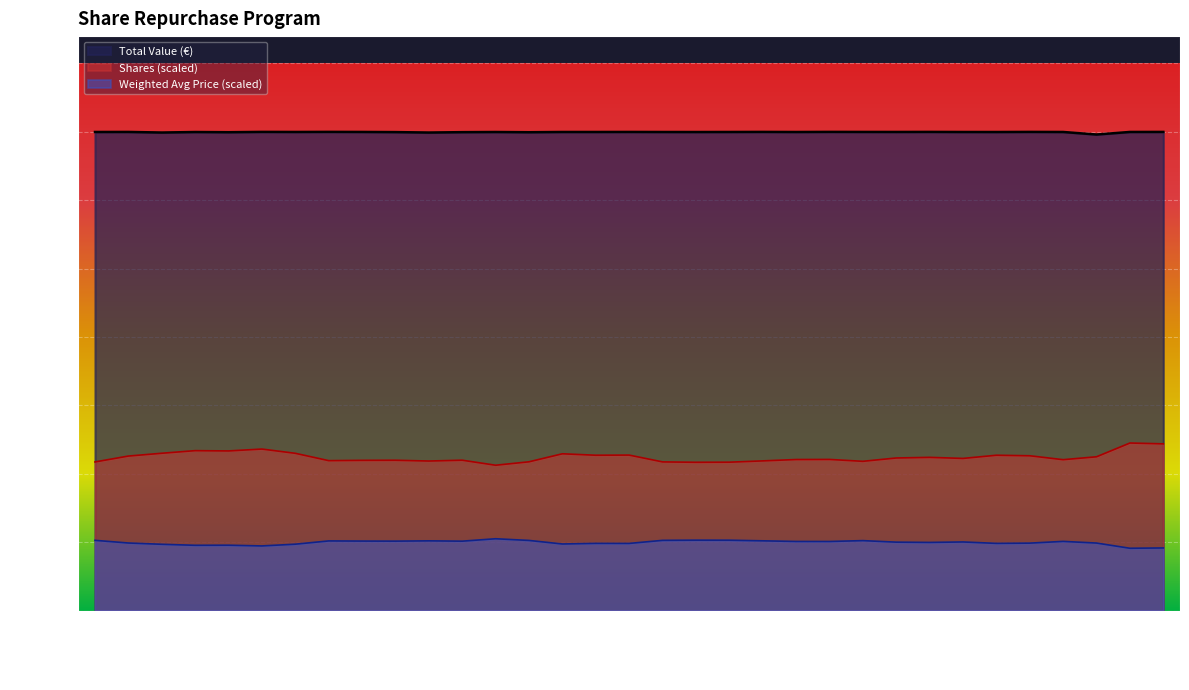

Between 2024-09-30 and 2024-10-10, which is larger?

2024-10-10